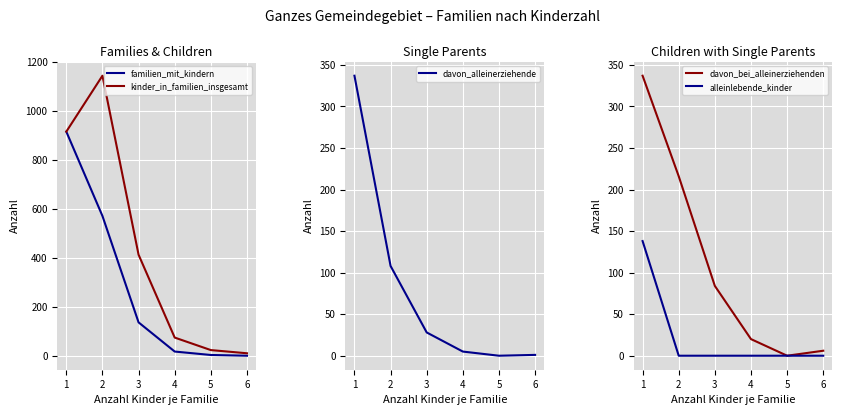

True or false: familien_mit_kindern and alleinlebende_kinder intersect in this chart.

False